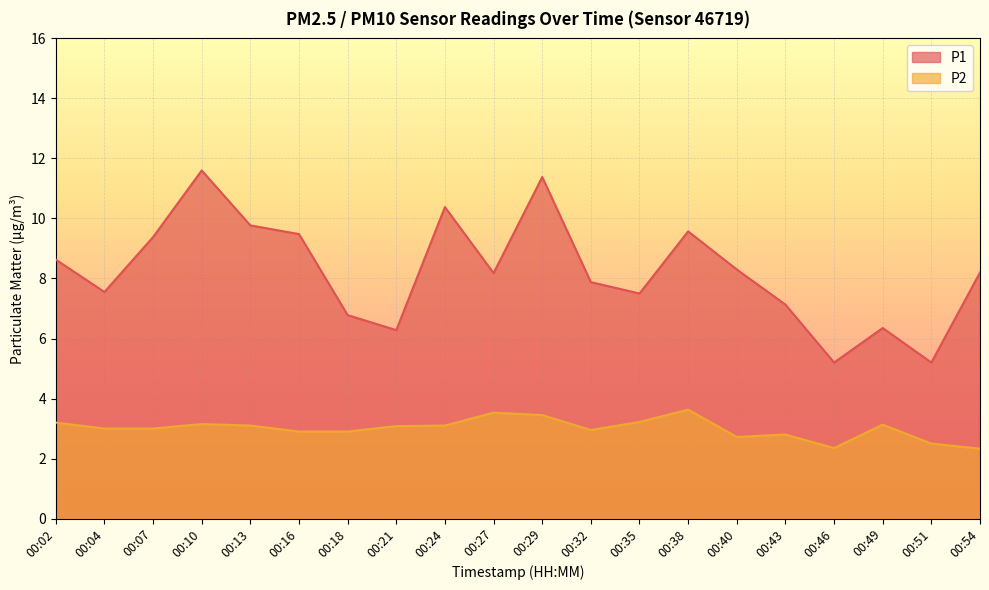

Which series has the largest range (max minus min)?

P1